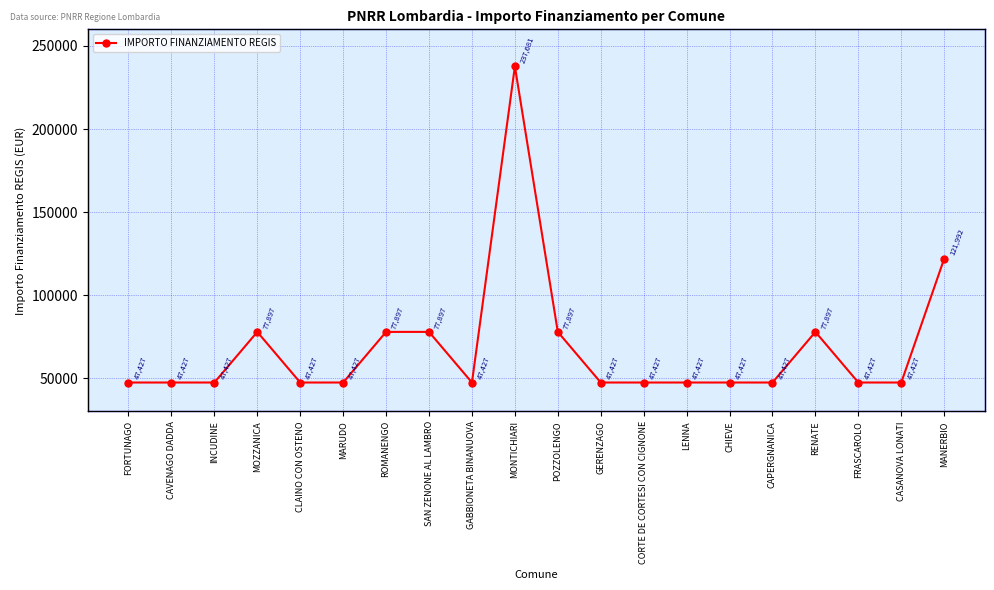

What position from the left is FORTUNAGO?

1